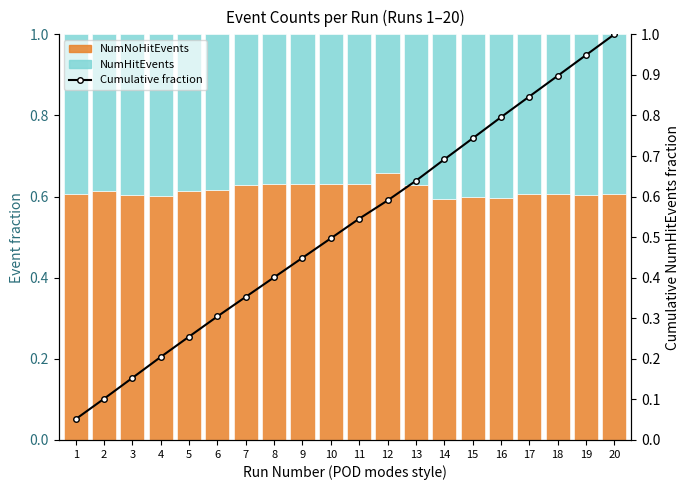

Rank the series by their average value, from highest to lowest.

NumNoHitEvents, Cumulative NumHitEvents fraction, NumHitEvents